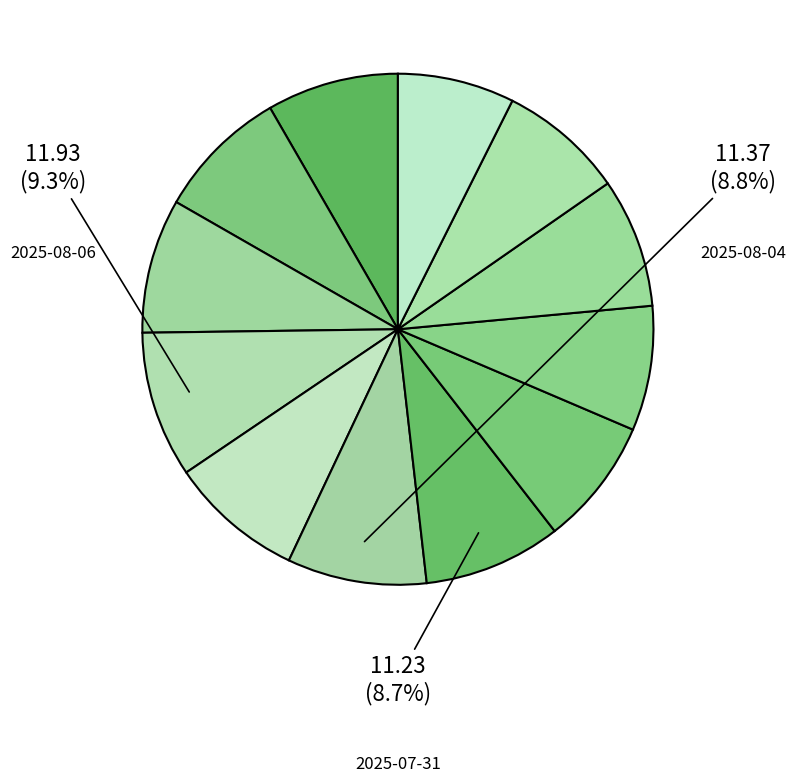

Rank the categories by value from highest to lowest.

2025-08-06, 2025-08-04, 2025-07-31, 2025-08-05, 2025-08-07, 2025-08-08, 2025-08-11, 2025-07-28, 2025-07-30, 2025-07-25, 2025-07-29, 2025-07-24